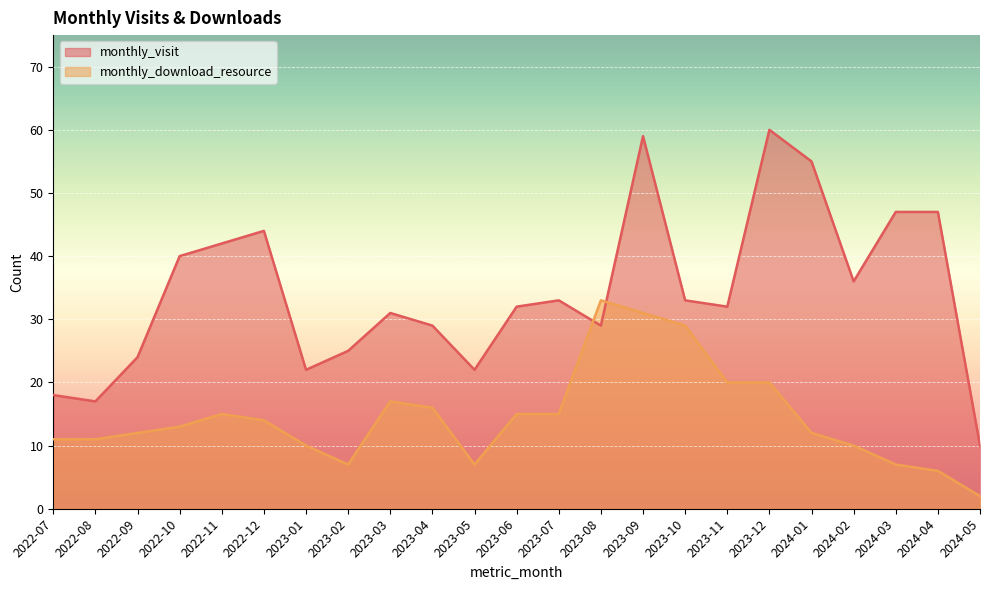

What are all the series names shown in the legend?

monthly_visit, monthly_download_resource